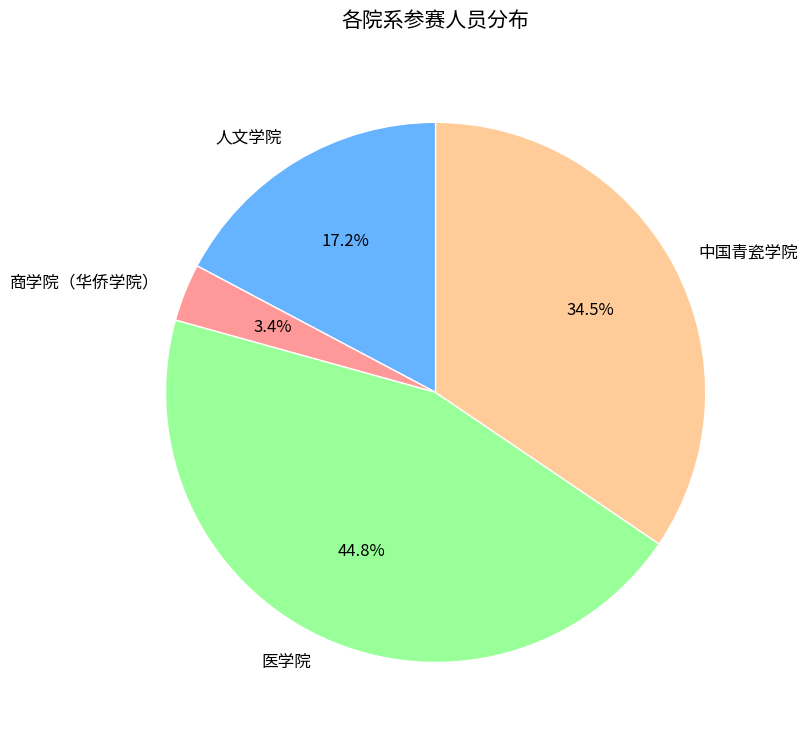

Does any single category account for the majority?

No